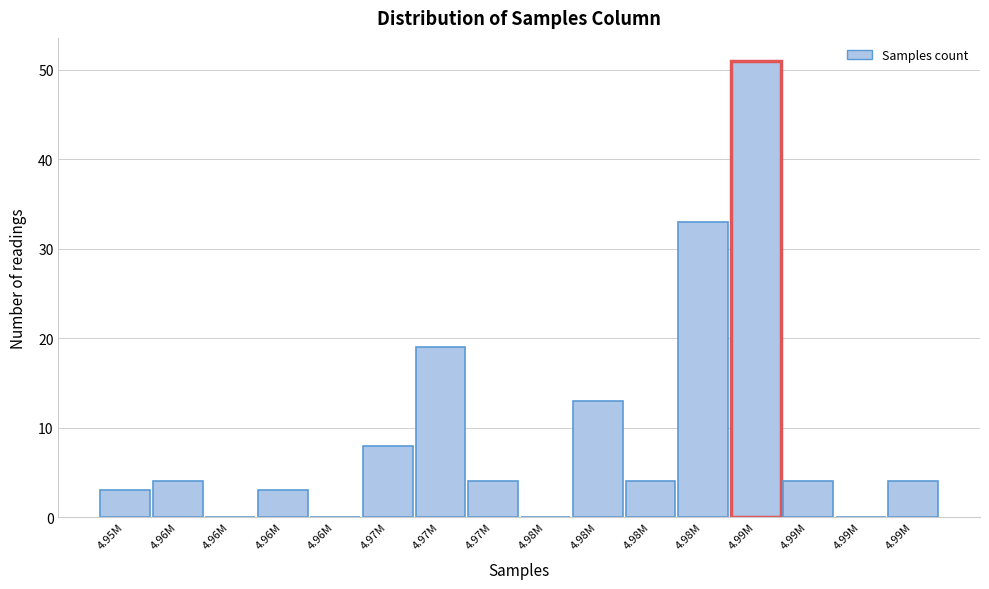

Are the bars horizontal?

No